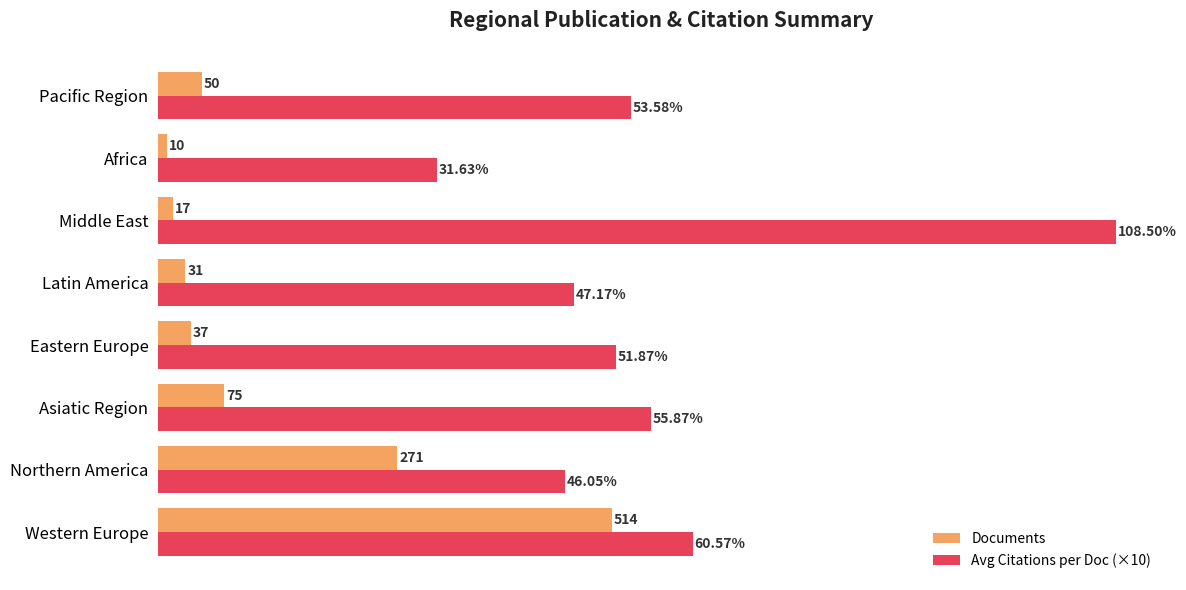

Is the value of Avg Citations per Doc (×10) at Eastern Europe greater than the value of Documents at Africa?

Yes